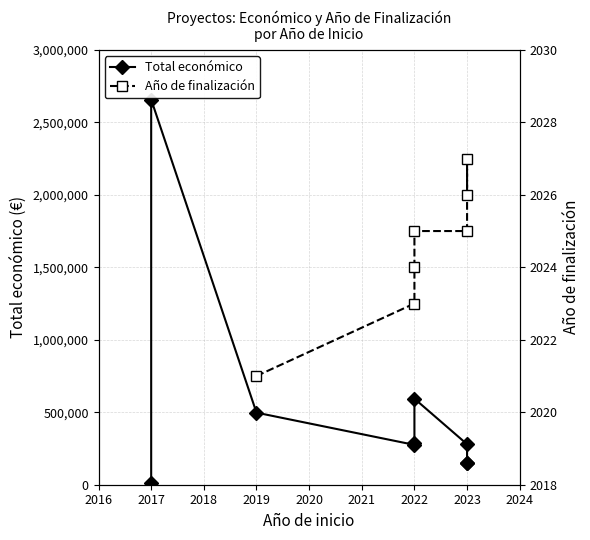

How many lines are shown in the chart?

2